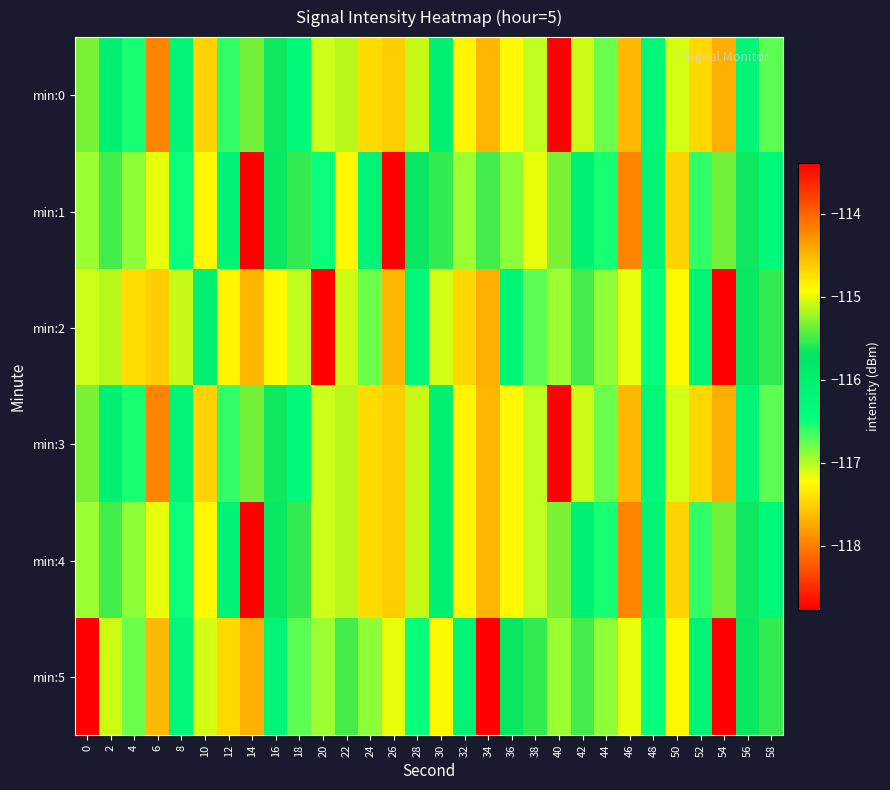

What is the spread (max minus min) of values at 14?

3.4